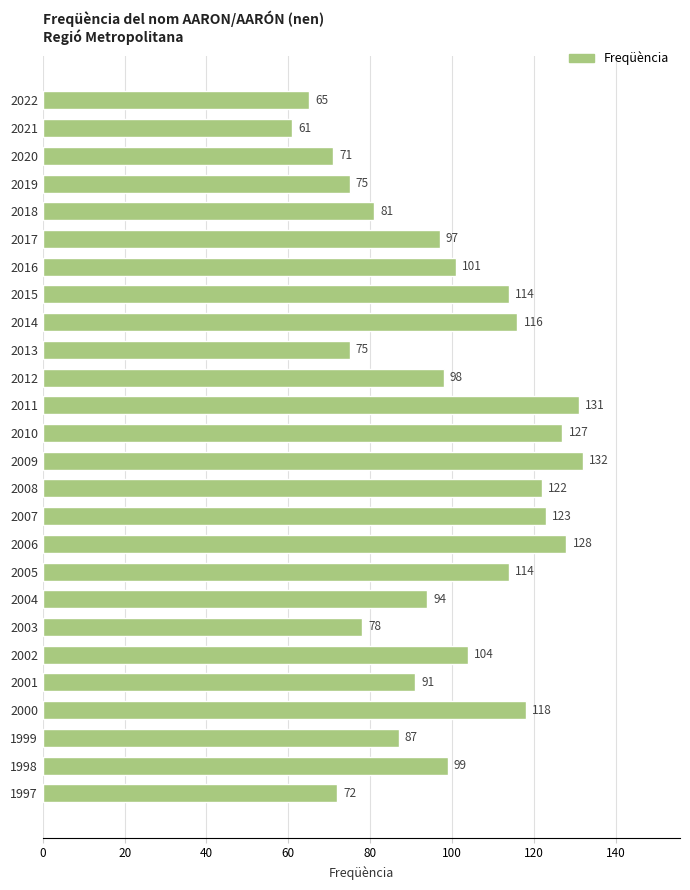

What is the value of the 14th bar from the top?

132